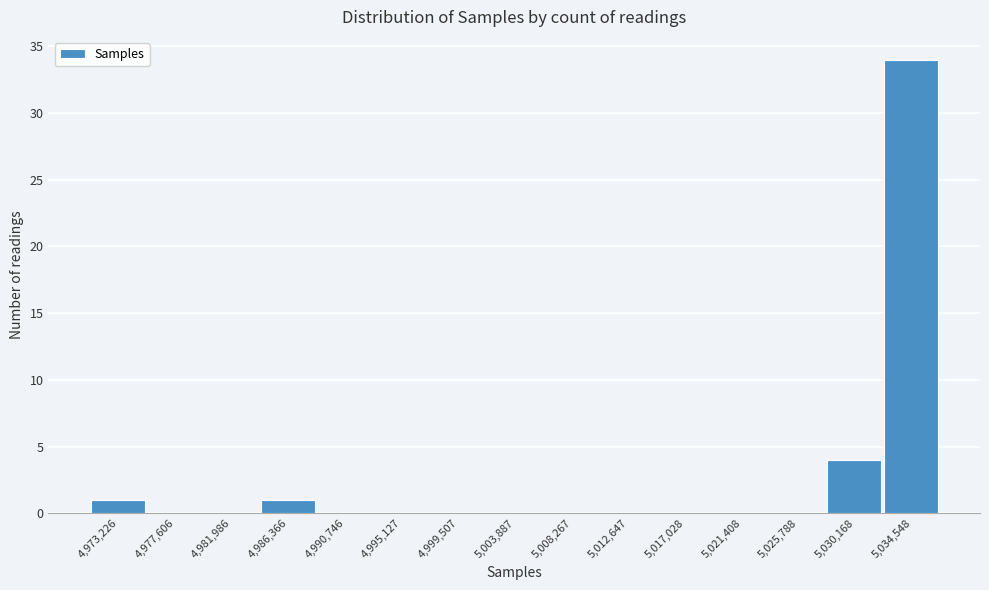

Reading left to right, extract all data points from this chart.

4,973,226=1	4,977,606=0	4,981,986=0	4,986,366=1	4,990,746=0	4,995,127=0	4,999,507=0	5,003,887=0	5,008,267=0	5,012,647=0	5,017,028=0	5,021,408=0	5,025,788=0	5,030,168=4	5,034,548=34